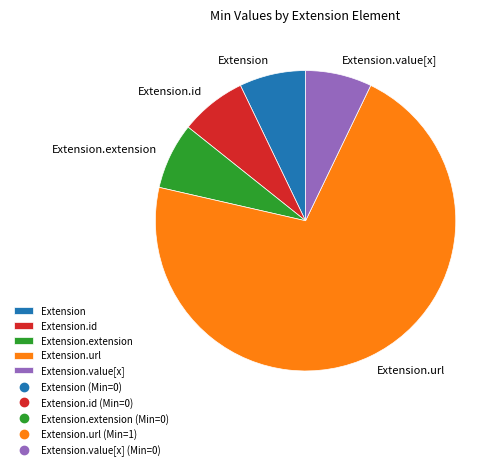

How many slices are in this pie chart?

5